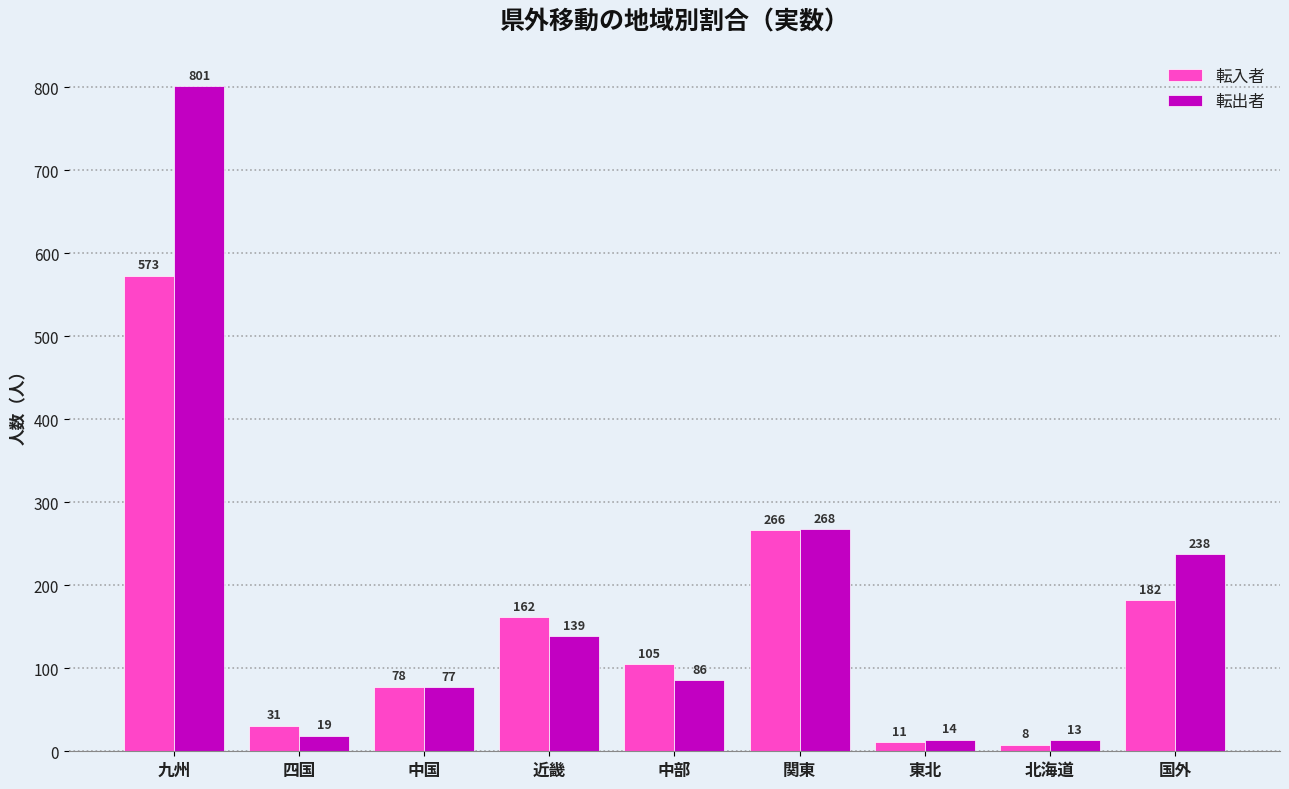

Which series has the widest spread of values?

転出者